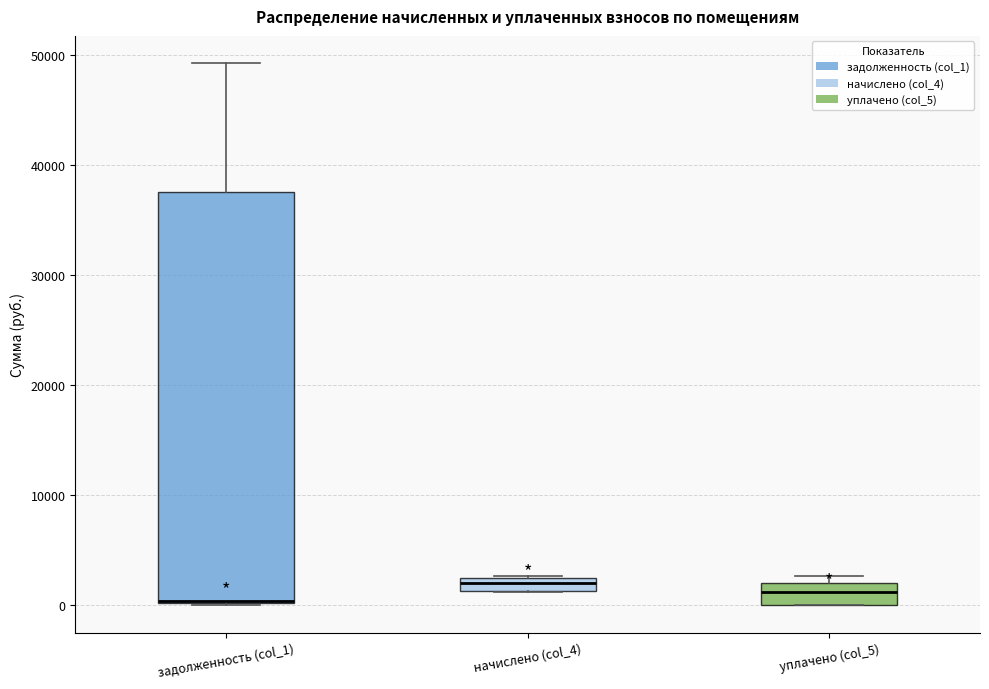

Comparing the boxes themselves (not the whiskers), which one is the tallest?

задолженность (col_1)